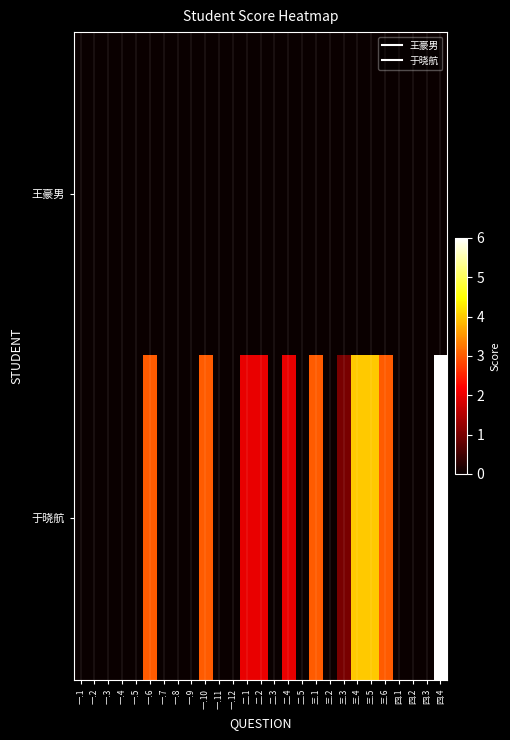

Rank the series at 三.1 from lowest to highest value.

王豪男, 于晓航